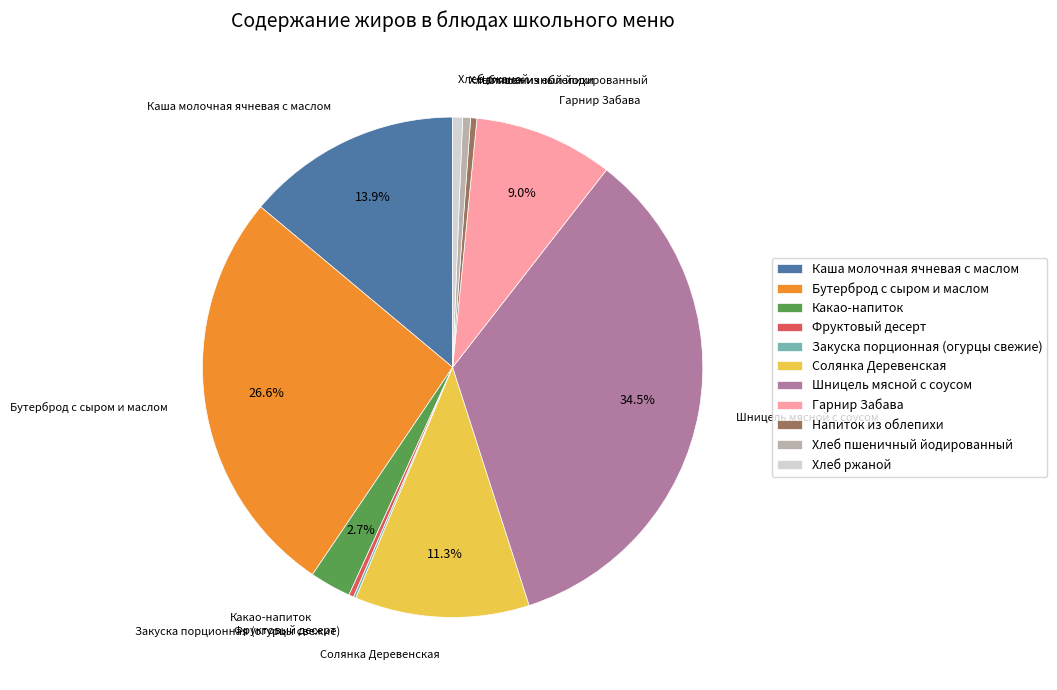

Which category has the biggest portion of the pie?

Шницель мясной с соусом